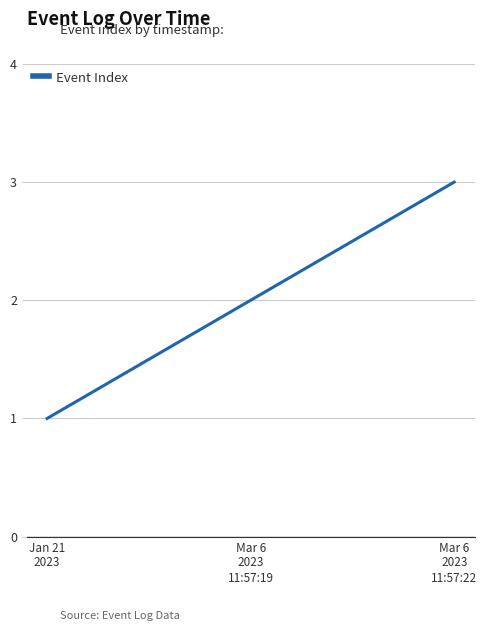

How many series are shown in this chart?

1